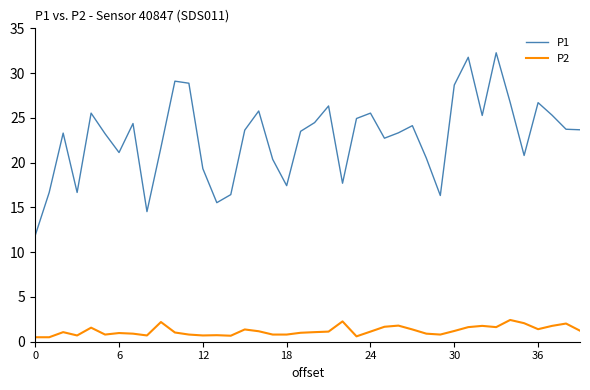

True or false: P1 and P2 cross at least once.

False